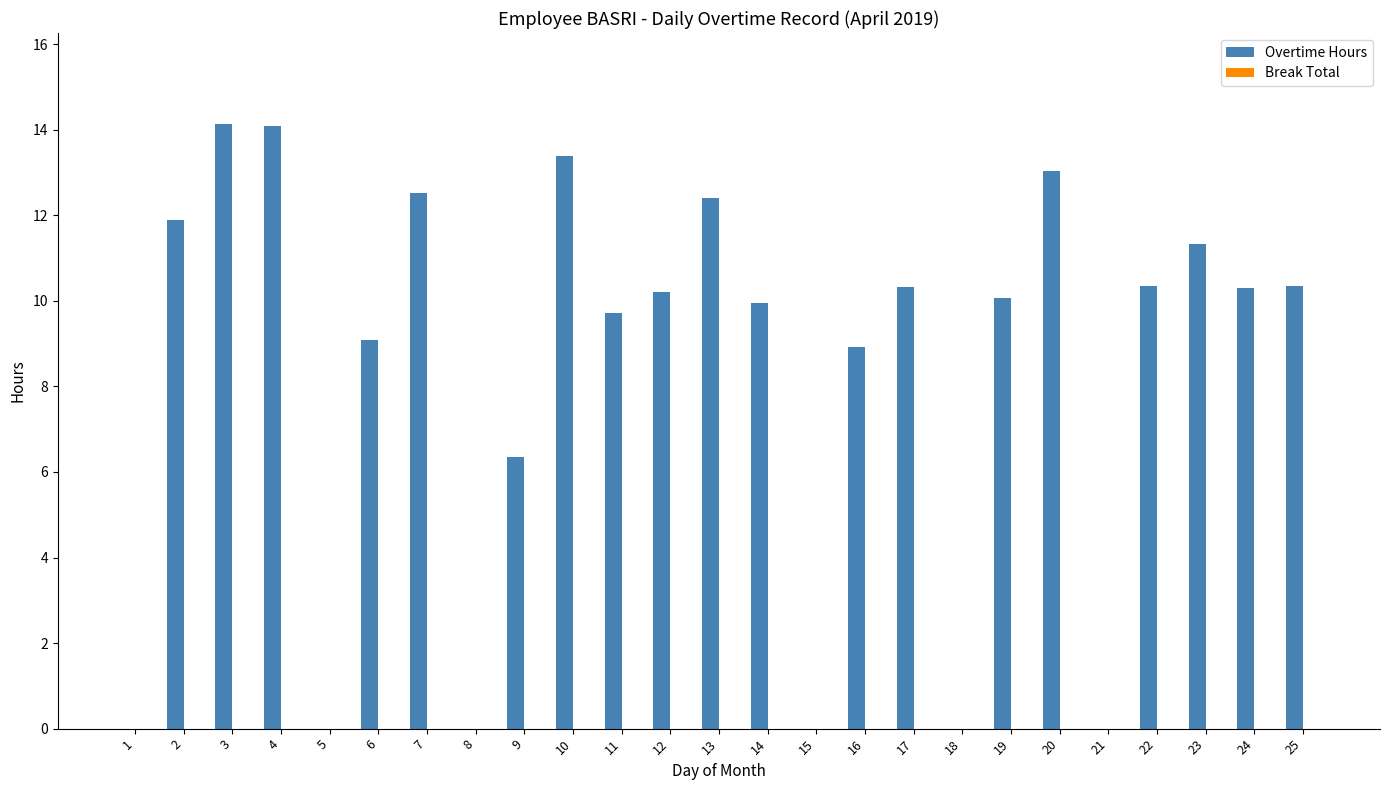

Read the value at 6.

9.1